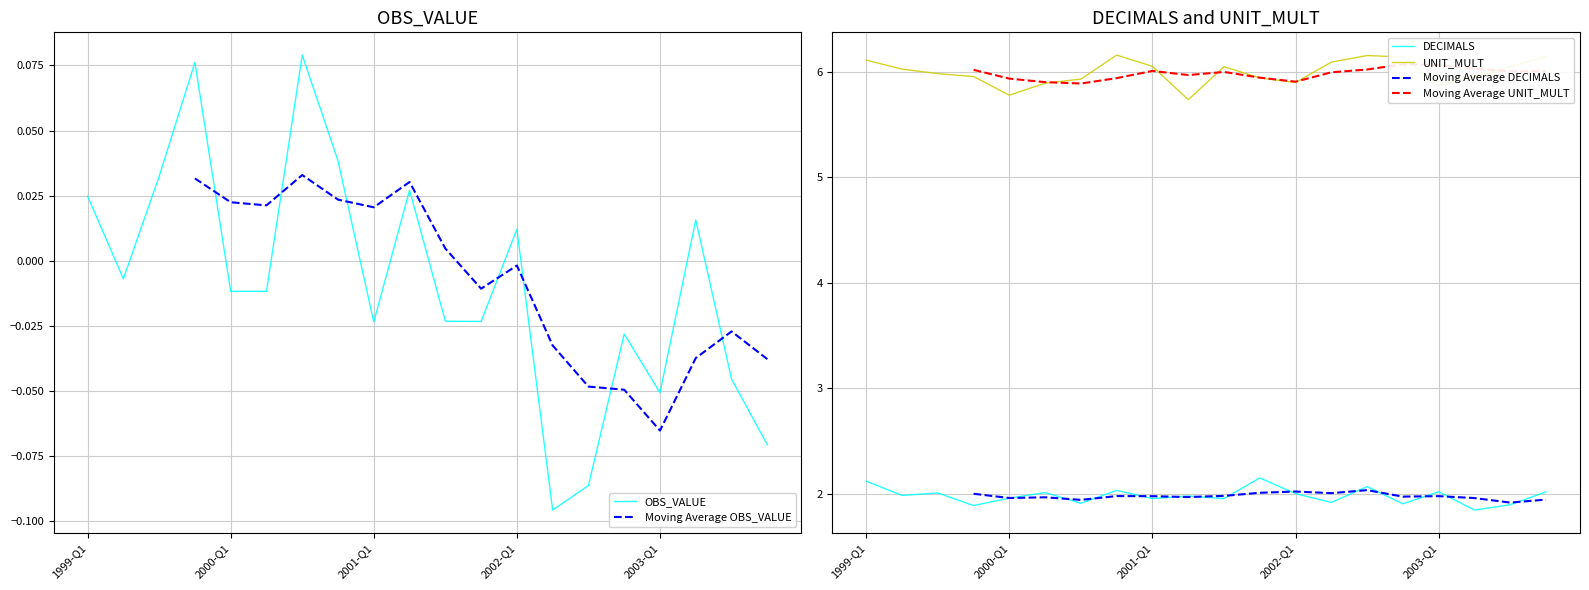

True or false: UNIT_MULT and DECIMALS cross at least once.

False